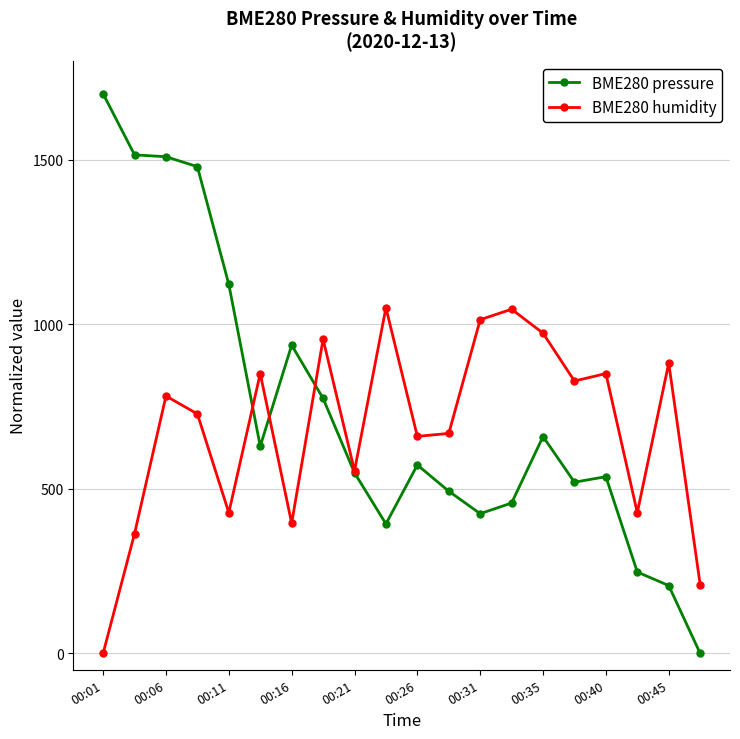

List the series in order of their peak value, lowest first.

BME280 humidity, BME280 pressure